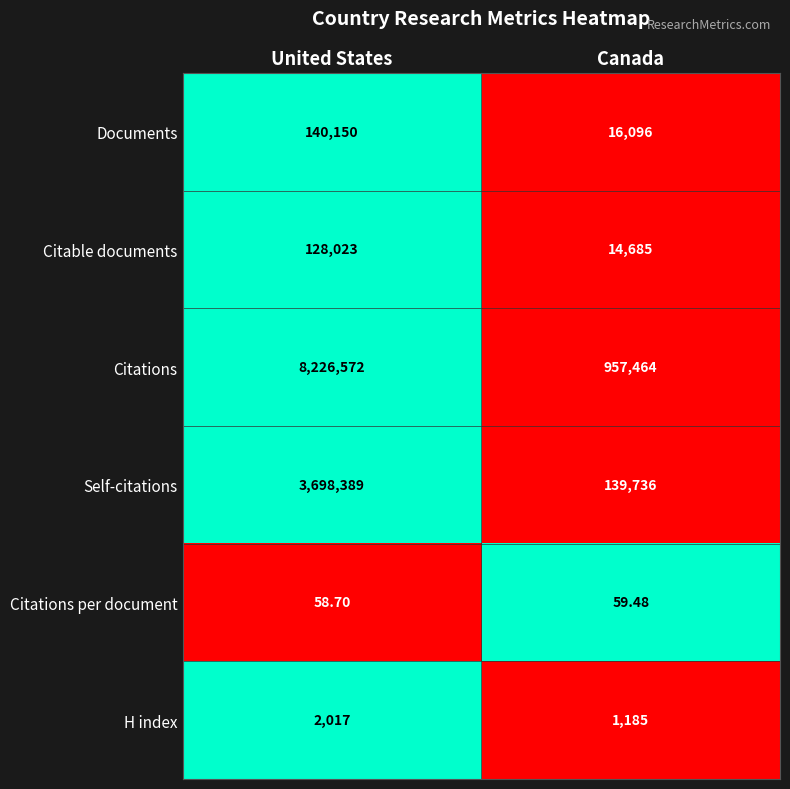

At which category is the sum across all series the highest?

United States